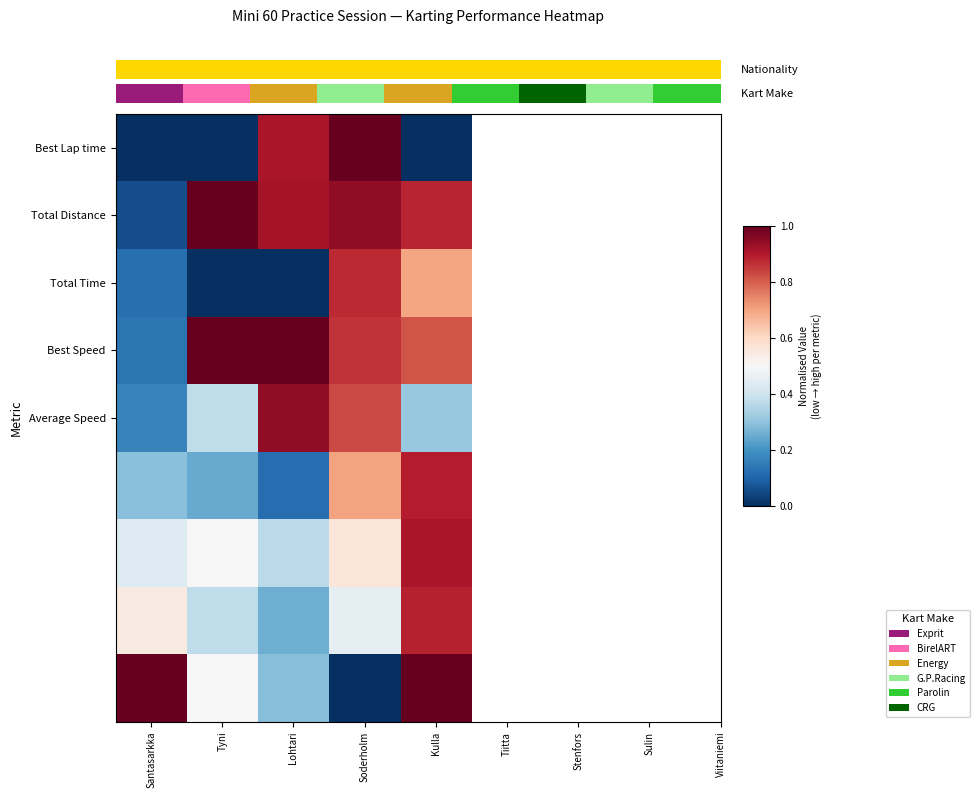

Which category has the highest value across all series?

Lohtari